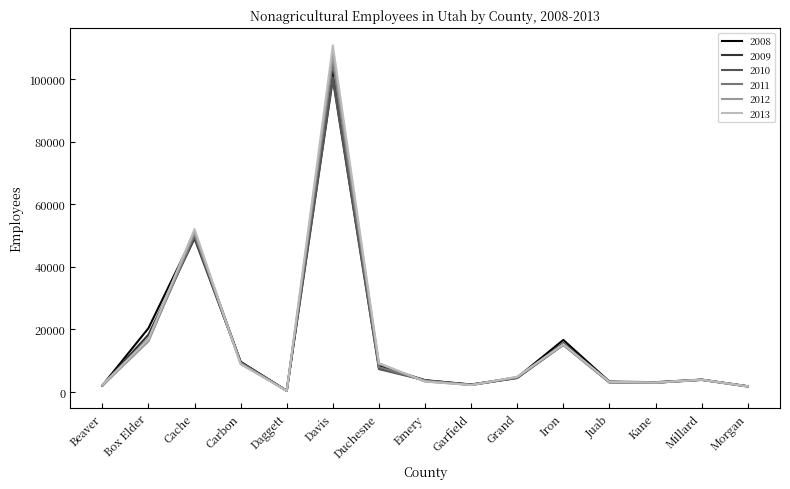

True or false: 2008 has more than 0 interior local peaks.

True